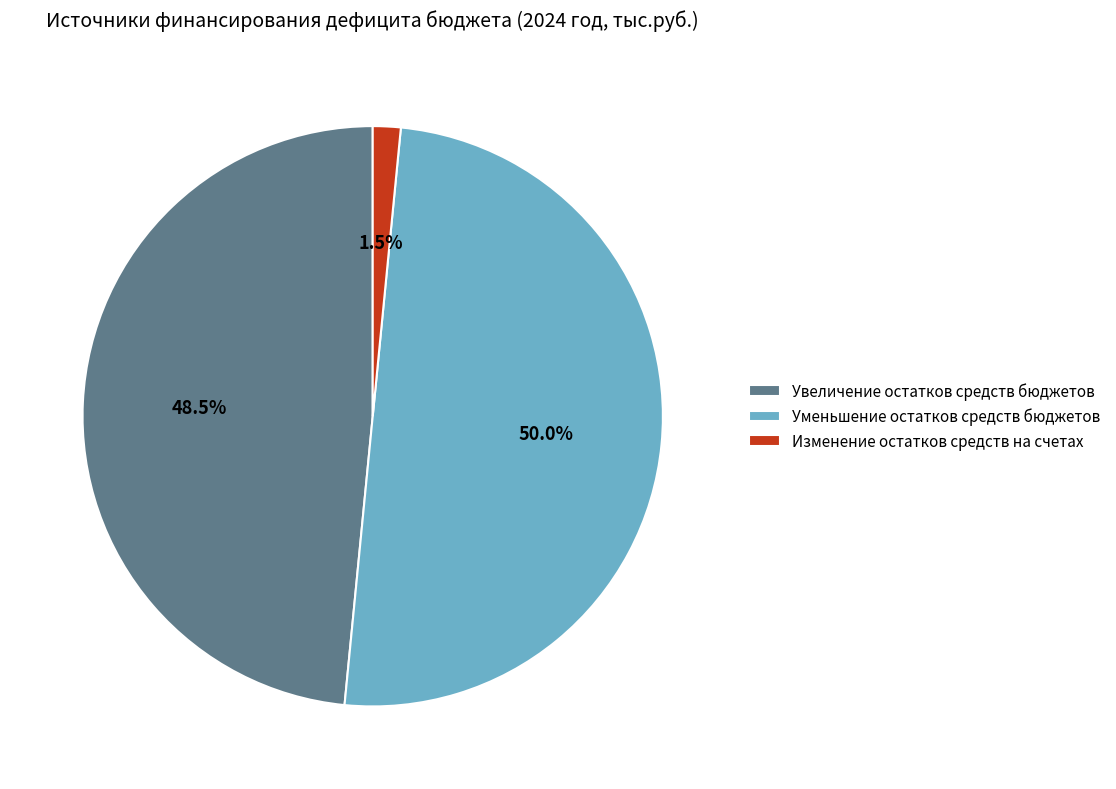

Does Изменение остатков средств на счетах represent more than half of the total?

No